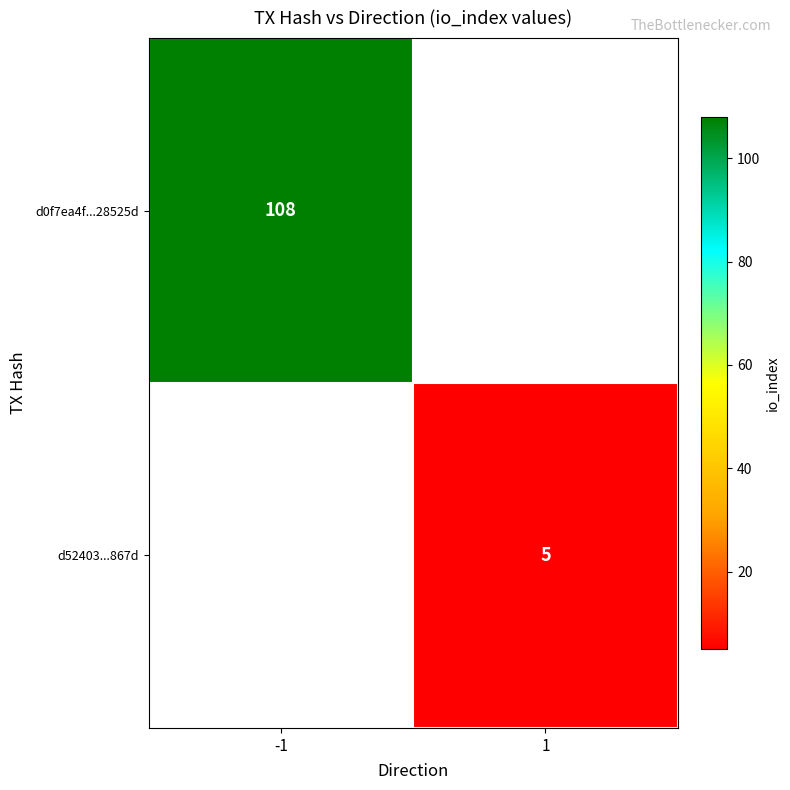

True or false: d0f7ea4f...28525d has a value of 169 at -1.

False